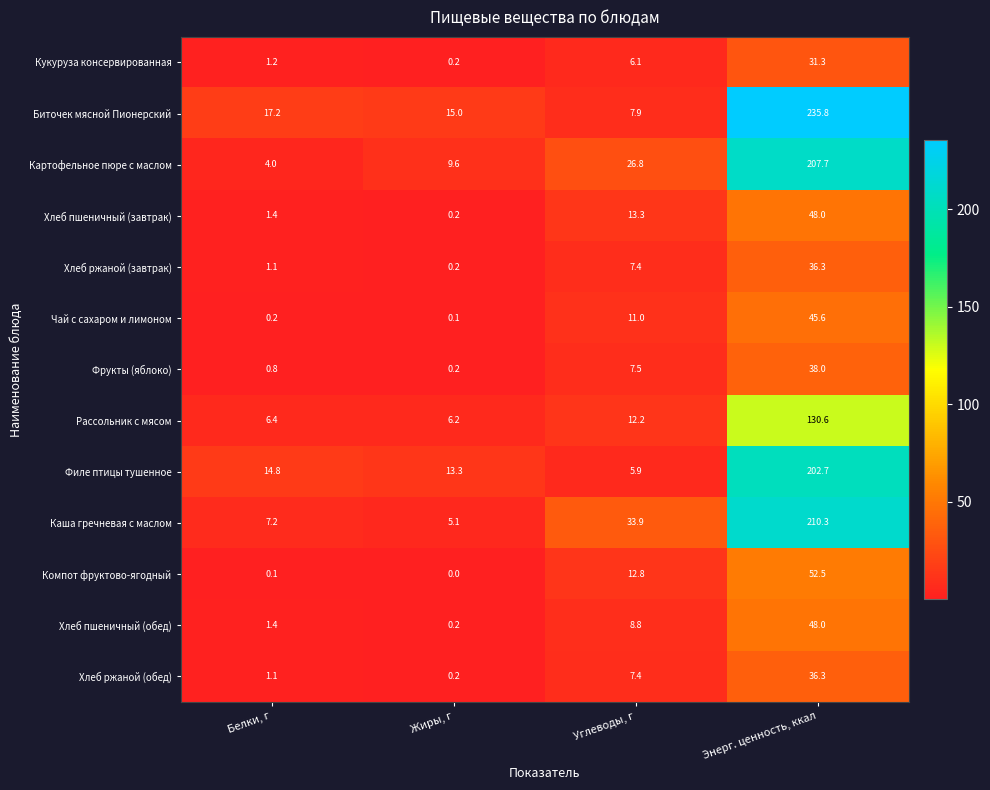

What is the difference between the maximum and minimum values in the Филе птицы тушенное series?

196.8